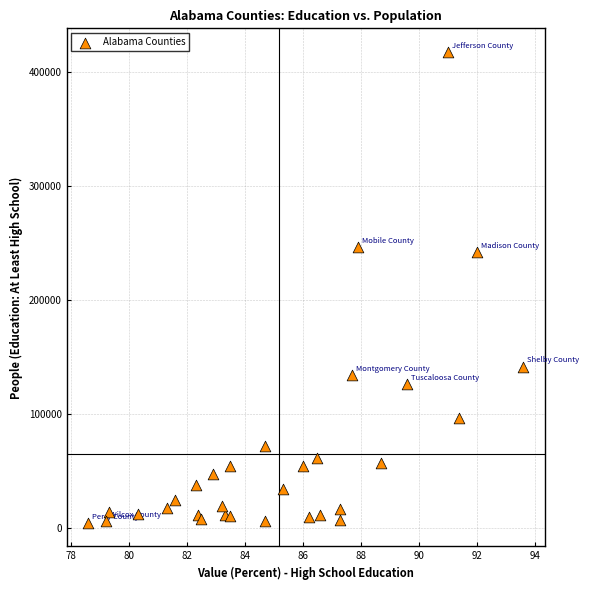

What Y value in the scatter plot is closest to 210901?

241575